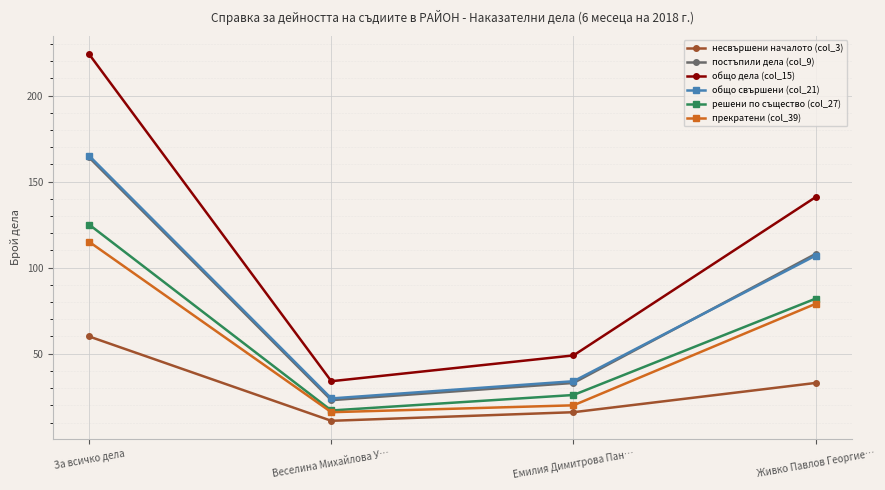

How many data points in прекратени (col_39) are less than 79?

2